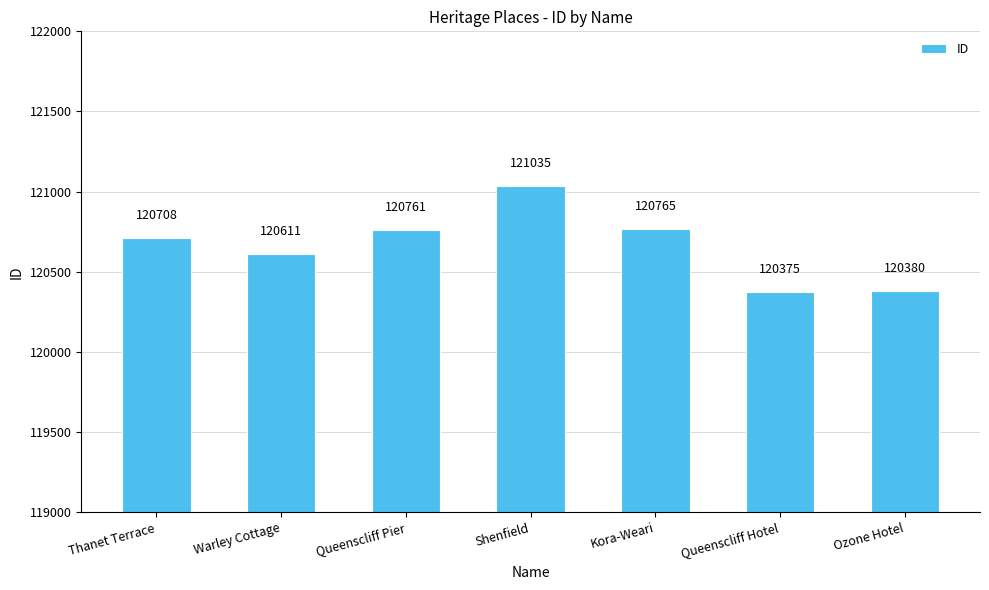

What is the greatest value displayed?

121035